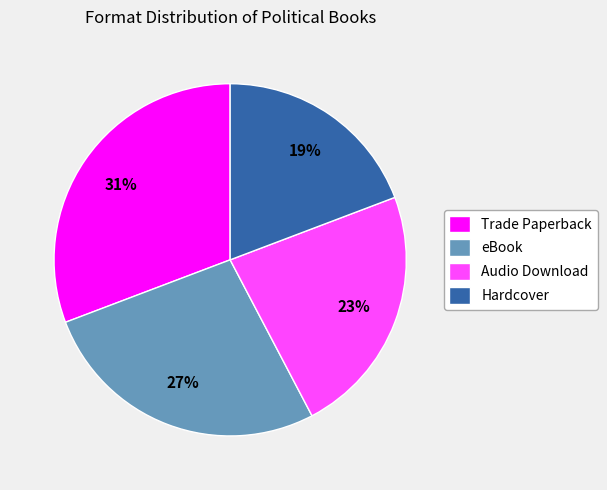

To the nearest percent, what is the difference between the Hardcover and eBook slice percentages?

8%